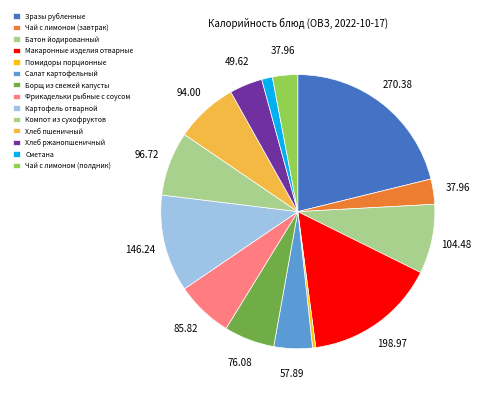

Is there a majority slice in this chart?

No